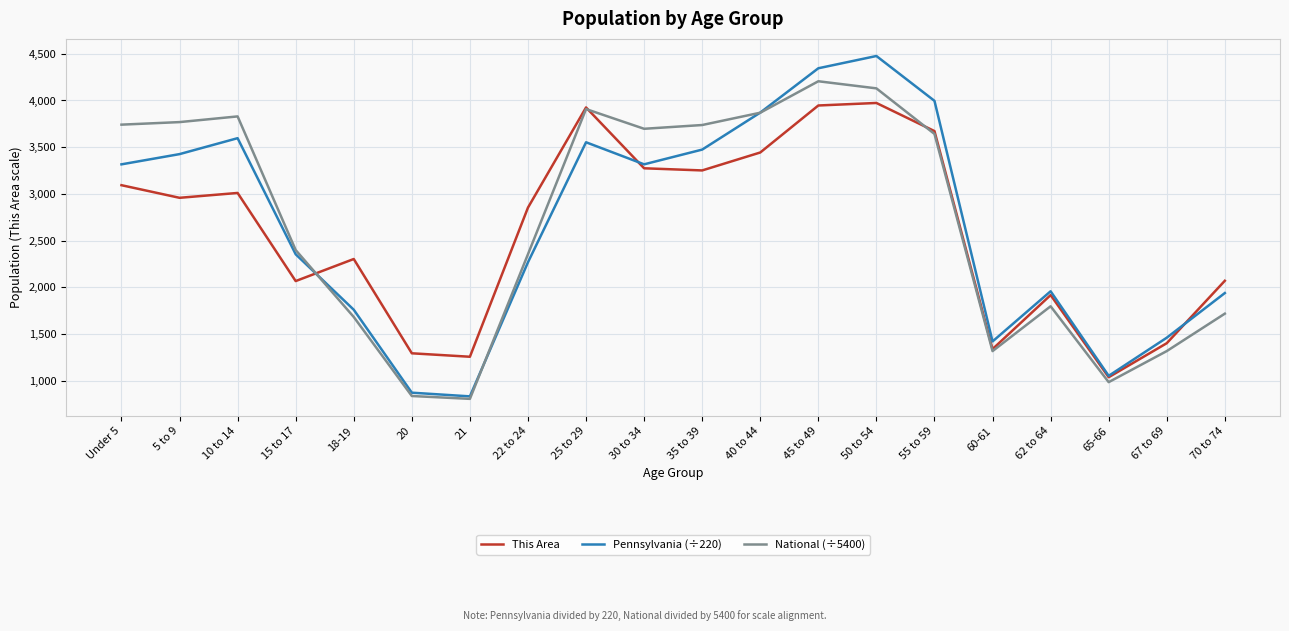

Where is This Area nearest to the value 2505?

18-19